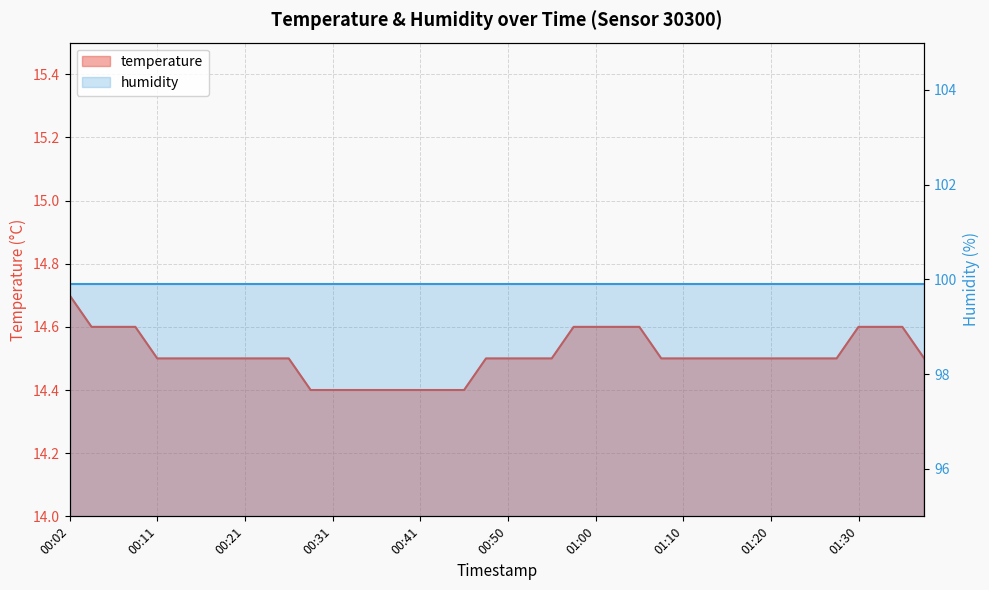

List the labels in order of value, smallest first.

00:28, 00:31, 00:33, 00:36, 00:38, 00:41, 00:43, 00:45, 00:11, 00:14, 00:16, 00:19, 00:21, 00:24, 00:26, 00:48, 00:50, 00:53, 00:55, 01:07, 01:10, 01:13, 01:15, 01:18, 01:20, 01:22, 01:25, 01:27, 01:37, 00:04, 00:07, 00:09, 00:58, 01:00, 01:03, 01:05, 01:30, 01:32, 01:35, 00:02